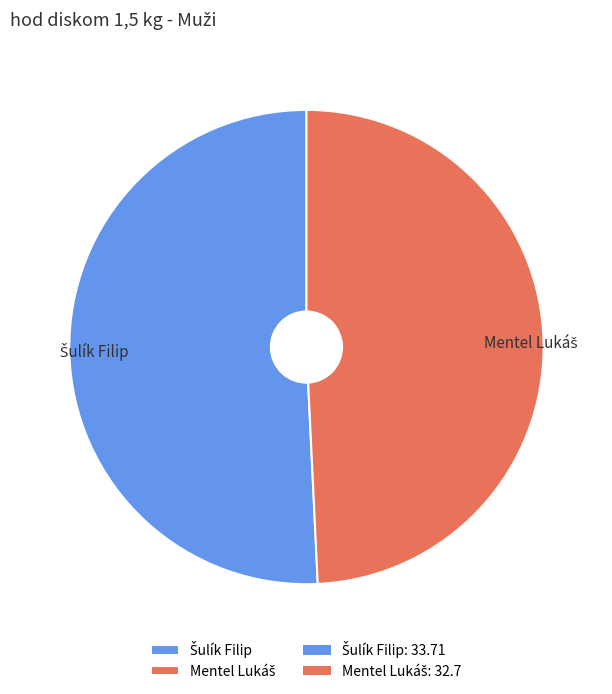

Is there any slice that represents more than half of the pie?

Yes